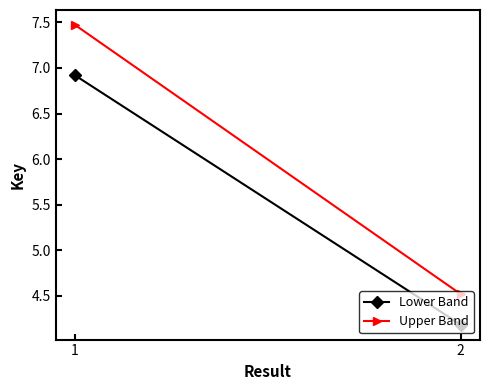

At 1, list the series in order from smallest to largest.

Lower Band, Upper Band